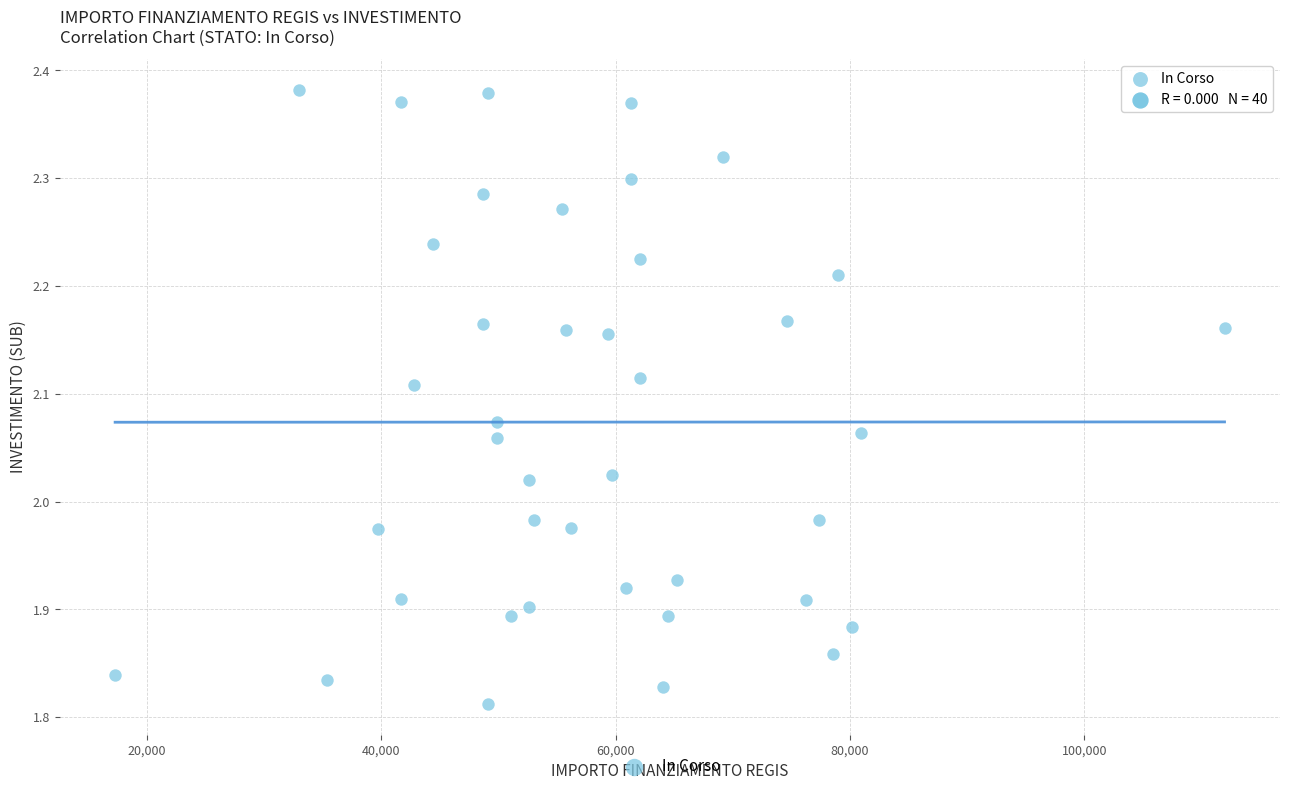

What is the range of Y values (max minus min)?

0.6